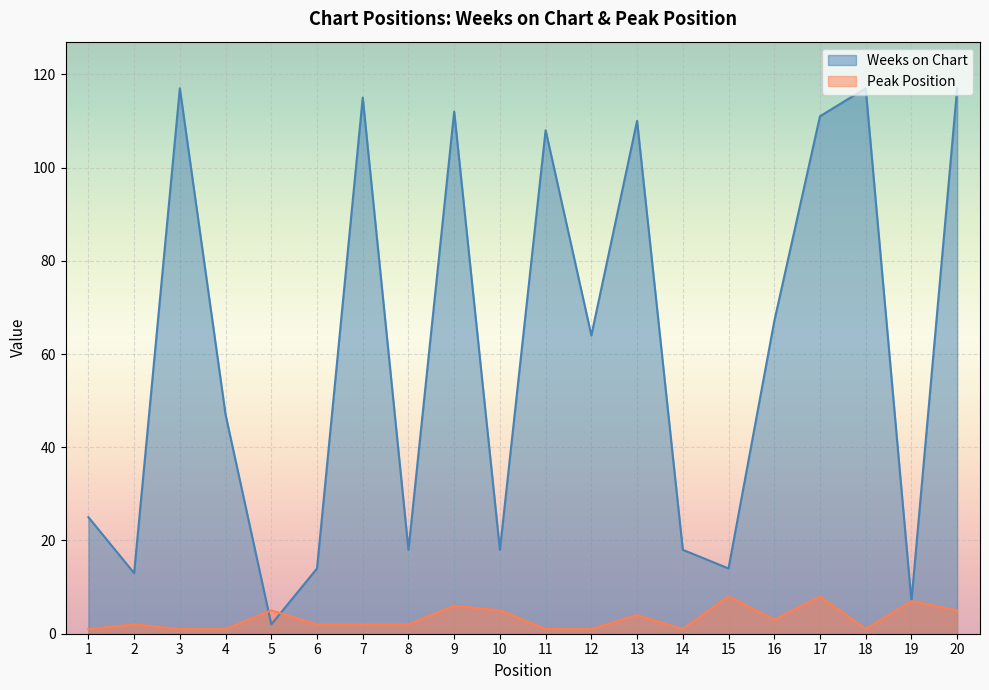

What are all the series names shown in the legend?

Weeks on Chart, Peak Position